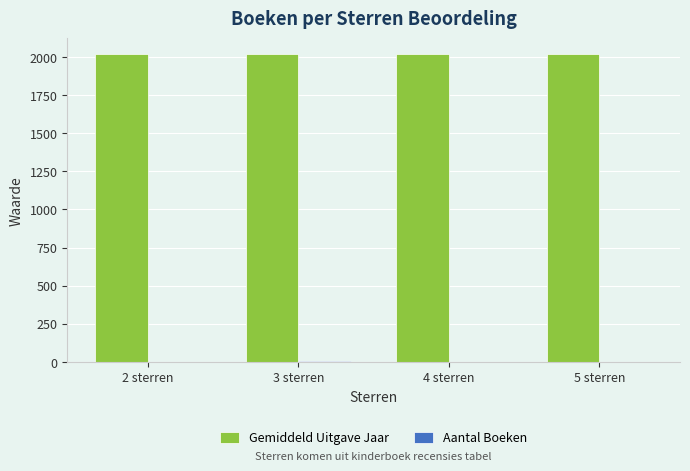

The value of Gemiddeld Uitgave Jaar at 5 sterren is 2017.0. True or false?

True